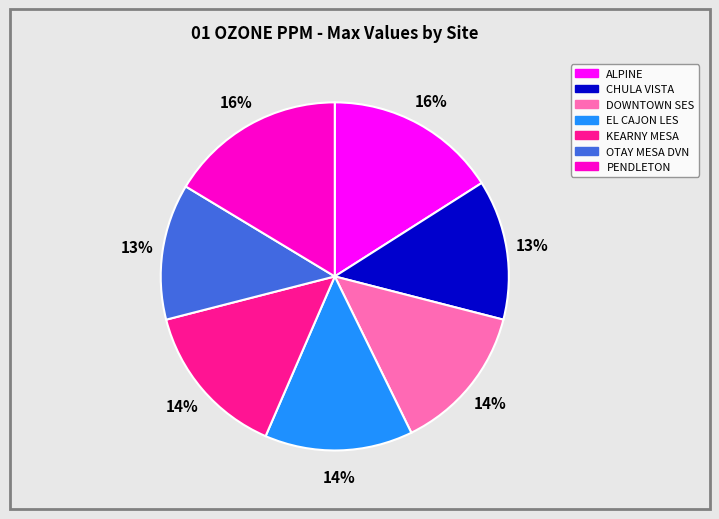

Is the sum of DOWNTOWN SES and OTAY MESA DVN greater than half?

No